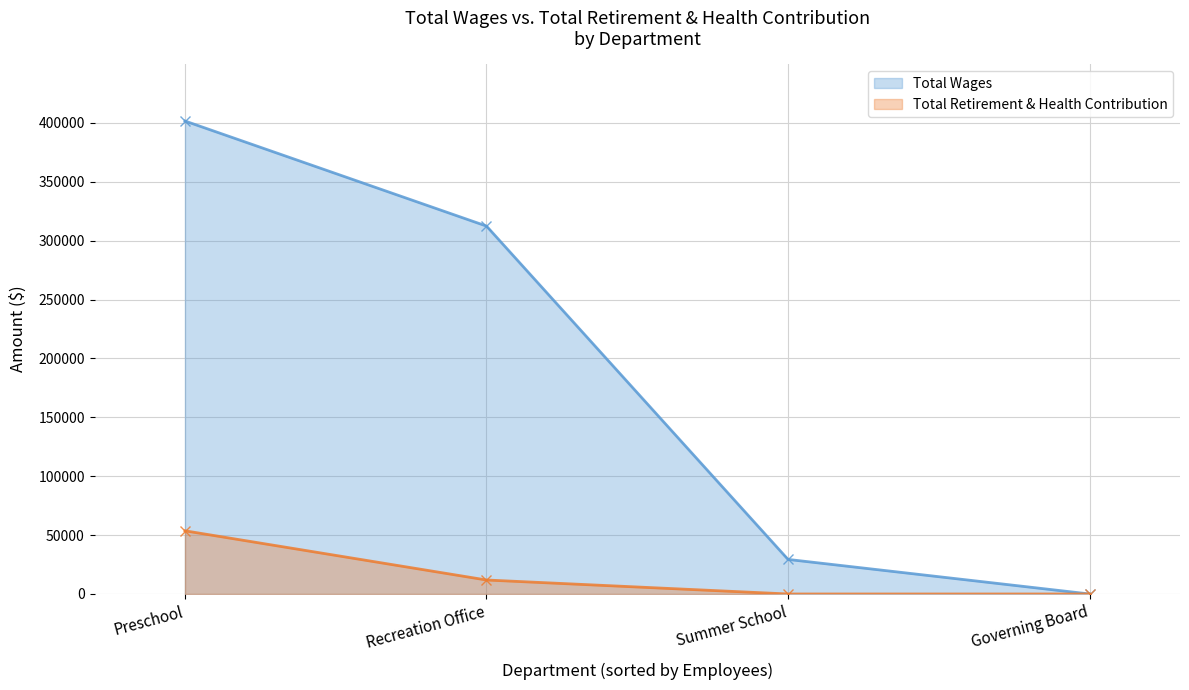

The value of Total Wages at Preschool is 401571. True or false?

True